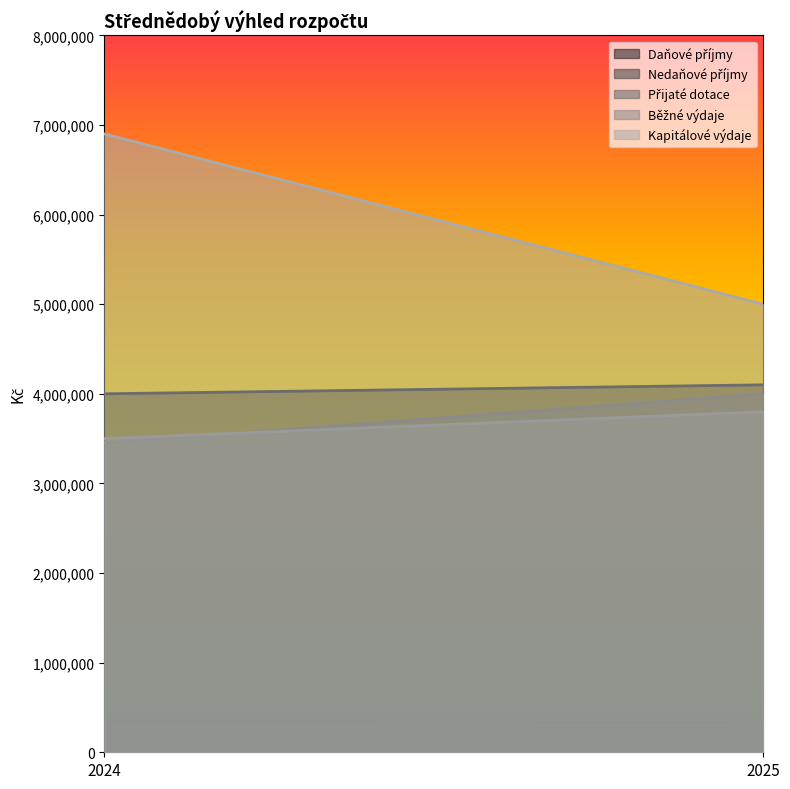

The value of Běžné výdaje at 2024 is 6011465. True or false?

False